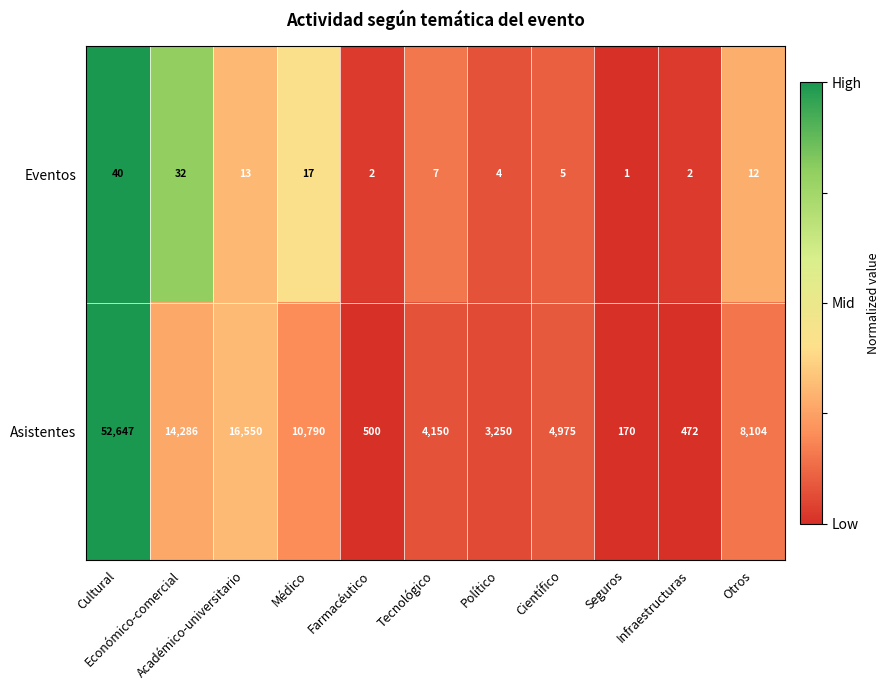

What is the lowest value of the Asistentes series?

170